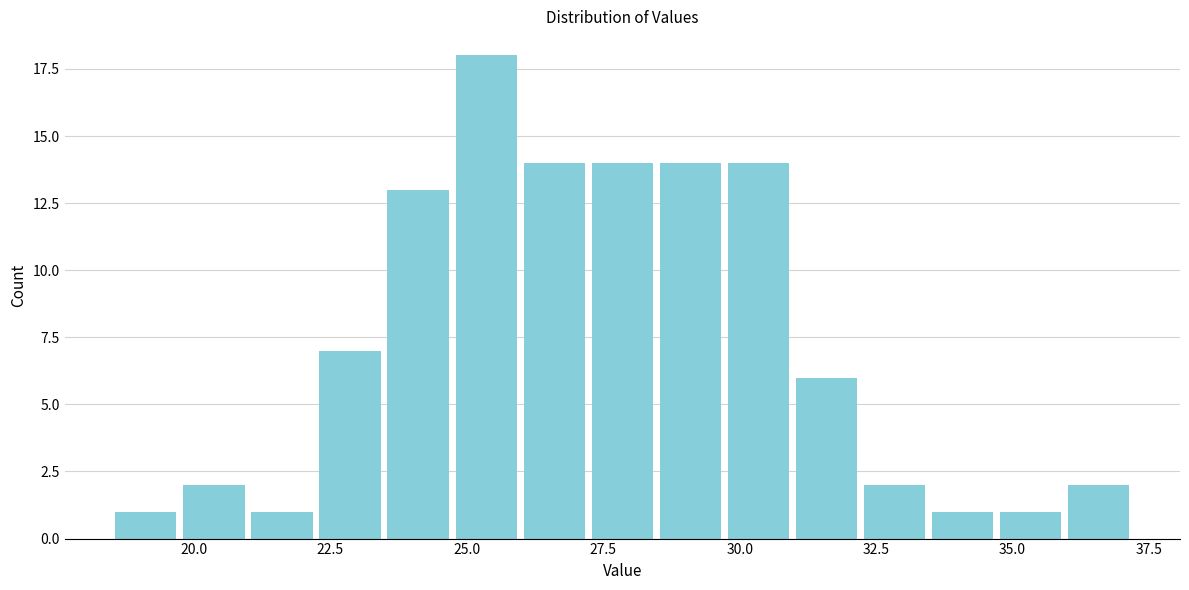

Around what value on the x-axis is the tallest bar? Give the approximate position of its centre, as read against the axis.

25.5